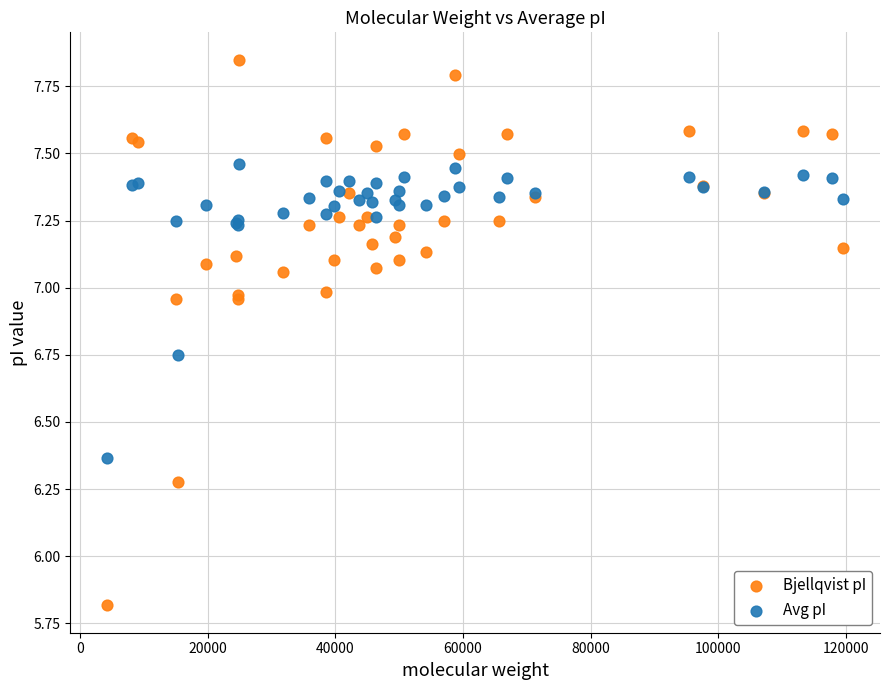

What are all the series names shown in the legend?

Bjellqvist pI, Avg pI